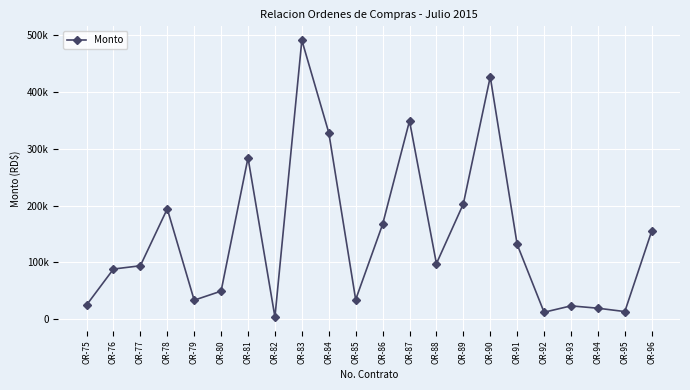

Reading left to right, what are all the values shown in this chart?

24995.0	88452.8	94247.0	194500.0	33630.0	49560.0	284400.0	3983.1	491588.0	328718.5	34574.0	167095.3	349413.0	97992.0	203200.0	427062.6	131806.0	12366.5	23600.0	19470.0	13570.0	155513.3